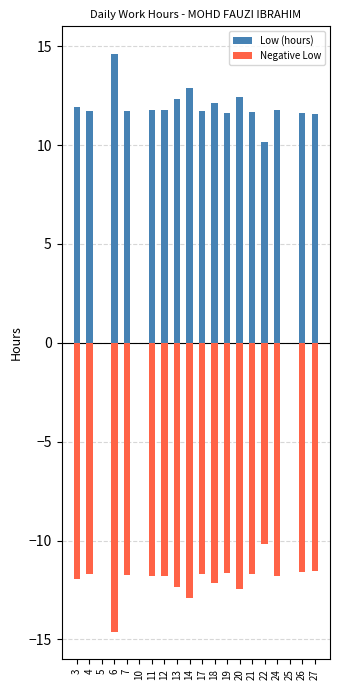

The value of Negative Low at 4 is -15.6. True or false?

False